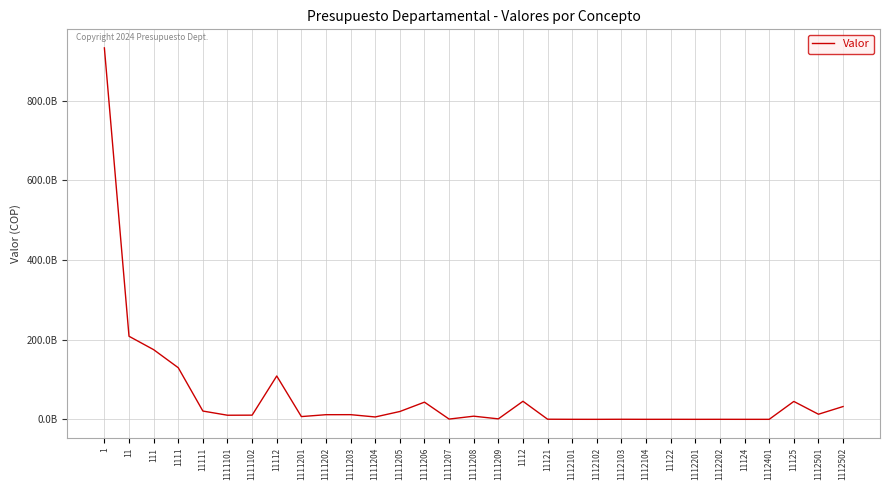

Reading left to right, transcribe all the data shown in this chart.

932502976406.2	208572568543.4	174921319228.8	129602236801.1	20795192037.5	10295192037.5	10500000000.0	108807044763.6	6912678012.6	11657165000.0	11735356845.2	5954821823.9	19684538005.0	43131657000.0	649845898.0	7900633500.0	1180348679.0	45319082427.7	295531052.9	64584000.0	16146000.0	176307350.0	38493702.9	65826000.0	10971000.0	54855000.0	10971000.0	10971000.0	44946754374.8	12813323541.9	32133430832.9